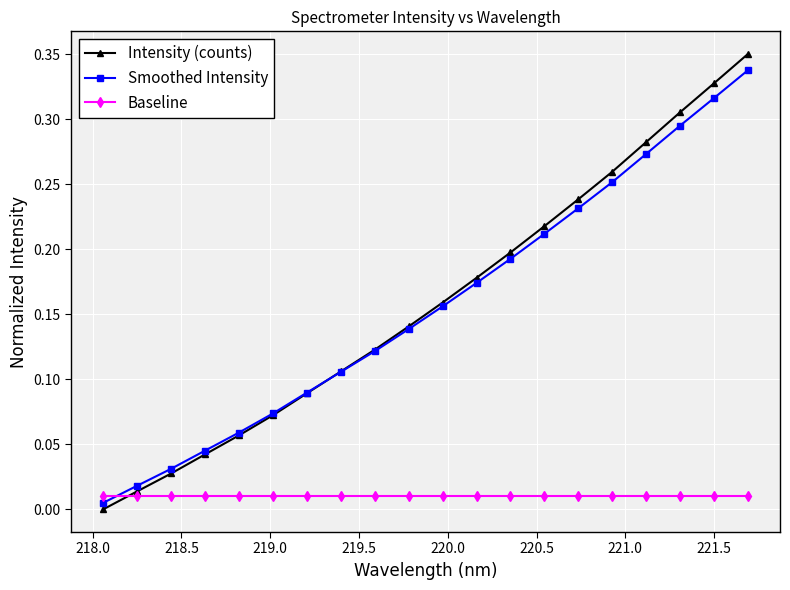

After their last crossing, which series has the higher values: Baseline or Smoothed Intensity?

Smoothed Intensity